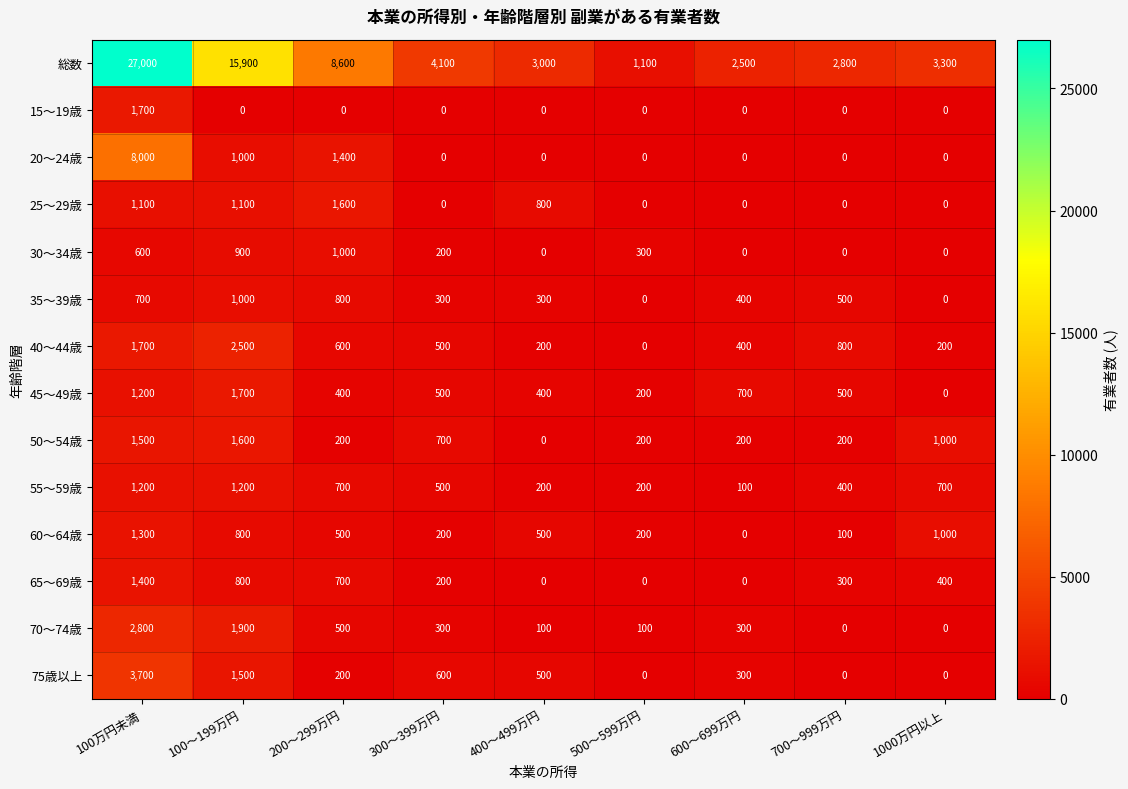

The 65～69歳 series shows 800 at 100～199万円. True or false?

True